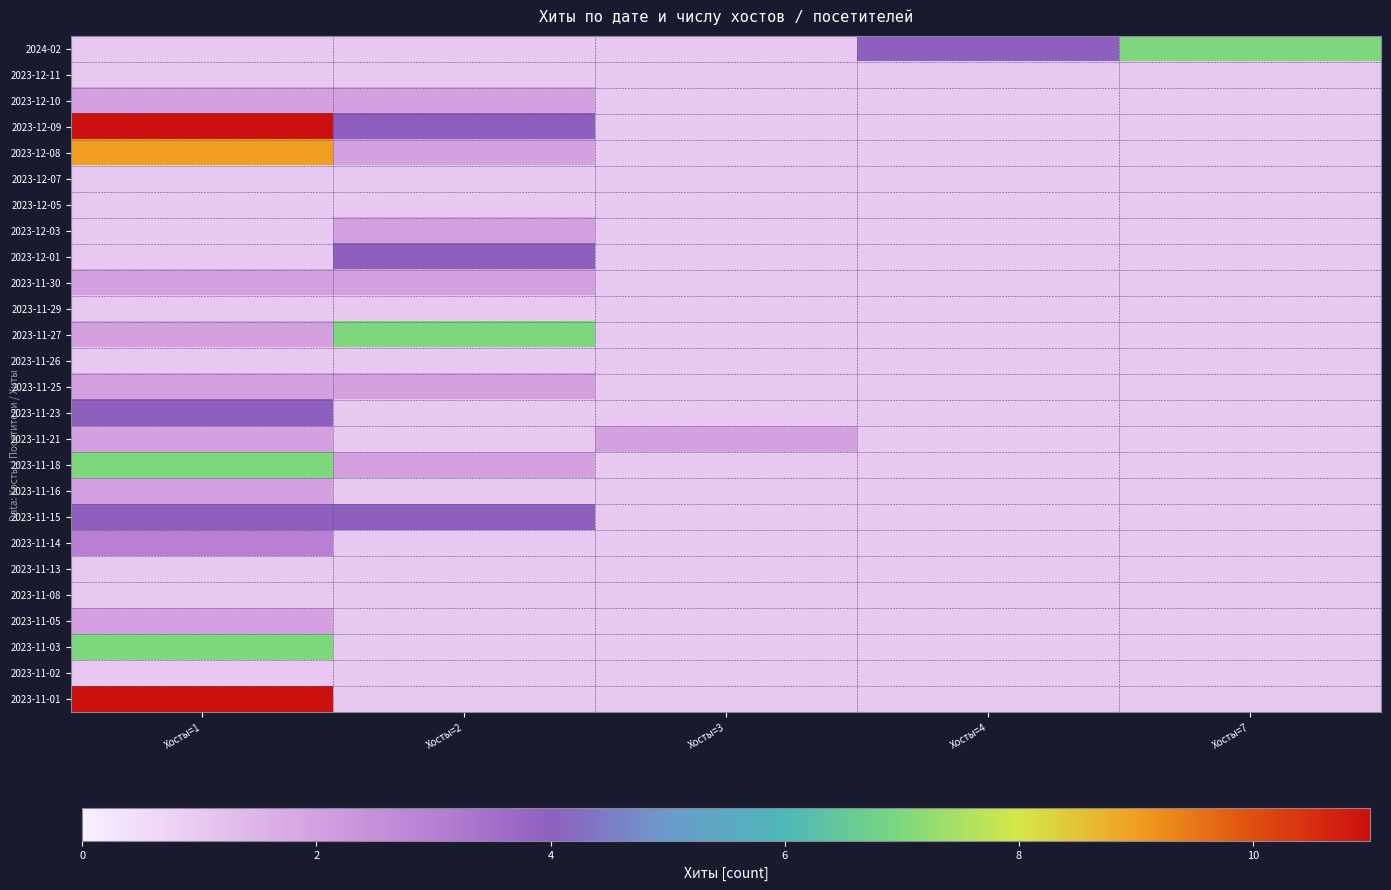

What is the total value across all series at Хосты=7?

32